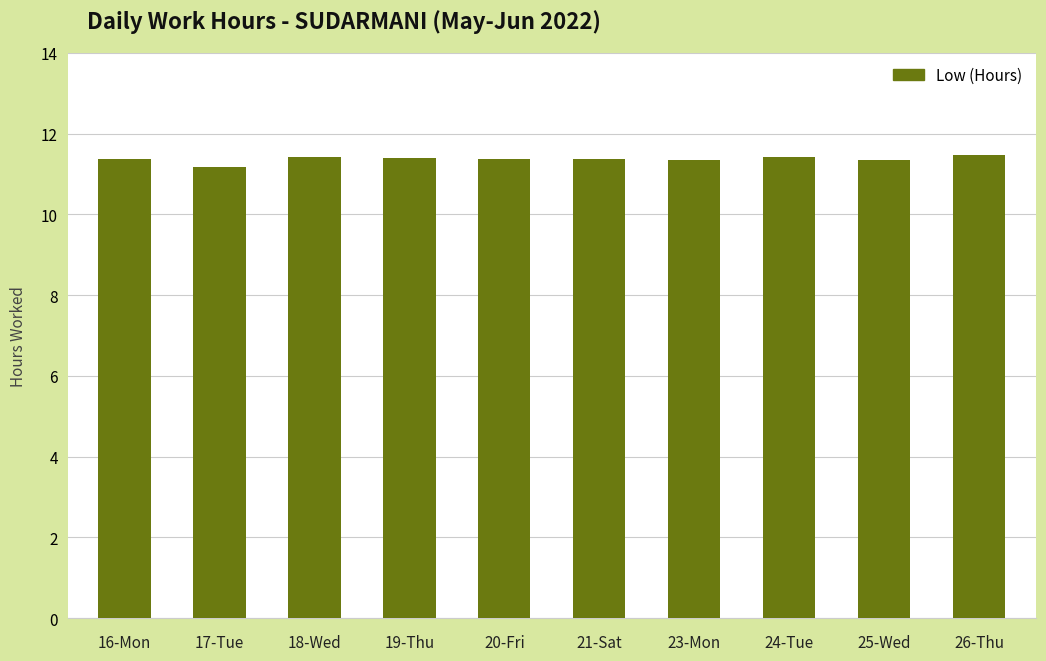

What is the change in value from 25-Wed to 26-Thu?

+0.1